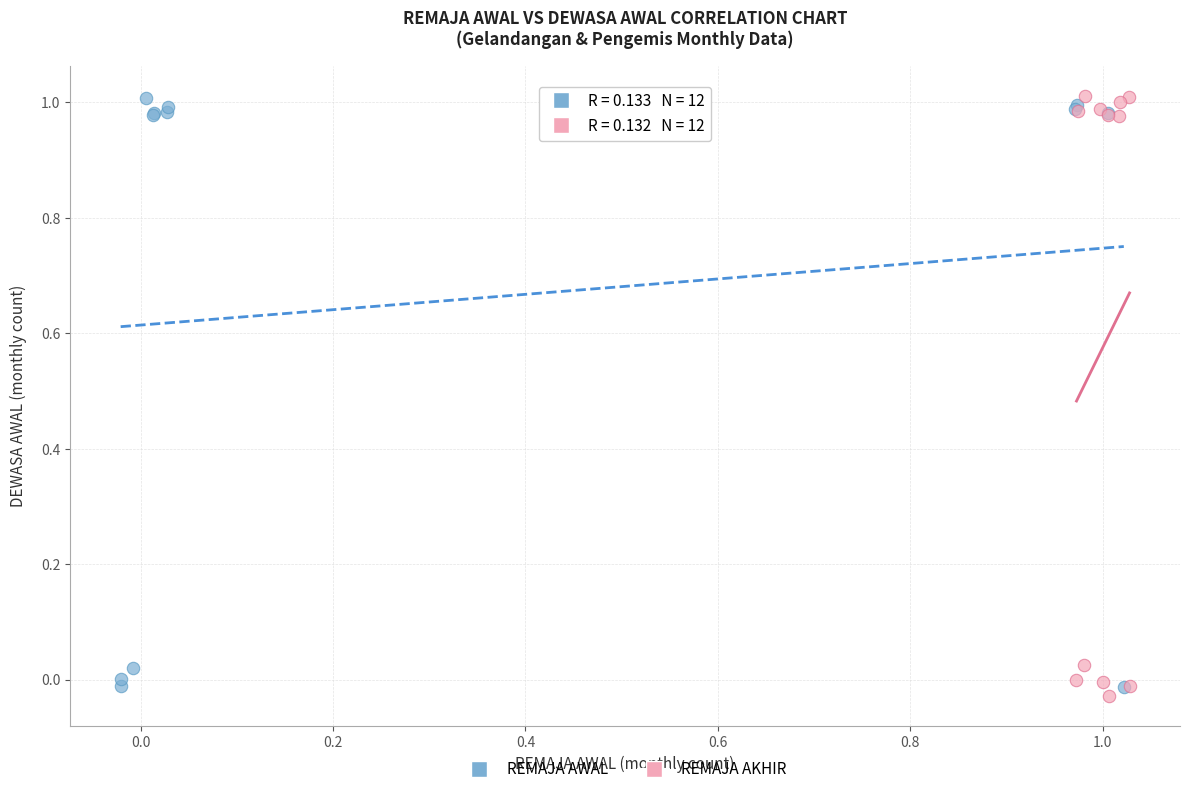

Which series has the largest Y range (max minus min)?

REMAJA AKHIR